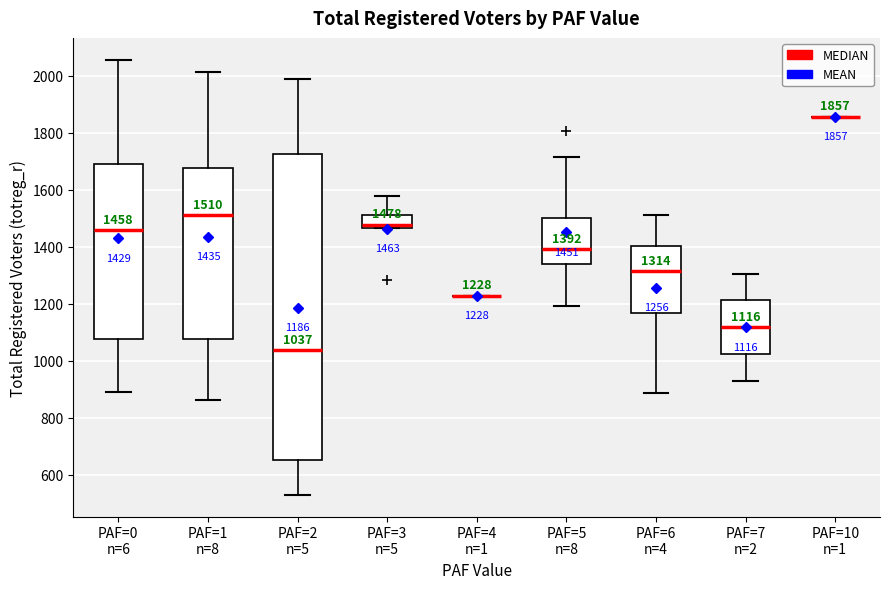

Comparing the boxes themselves (not the whiskers), which one is the tallest?

PAF=2 n=5